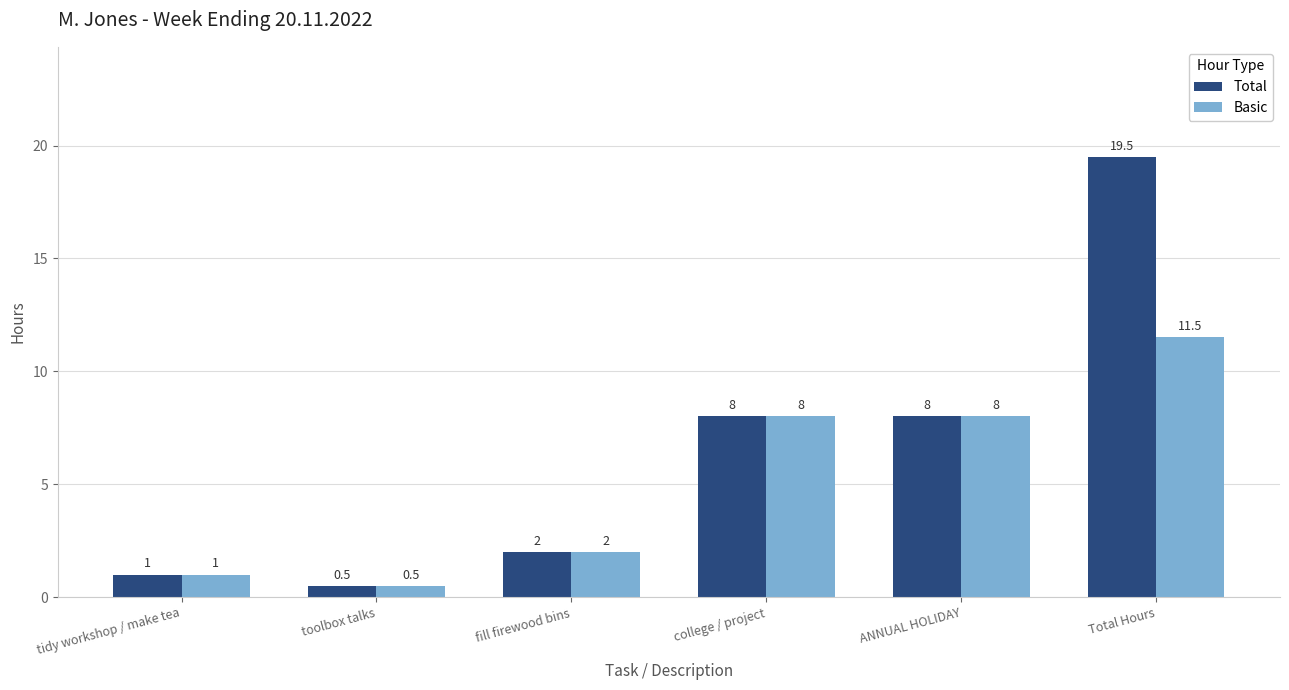

Which series has the largest total across all categories?

Total